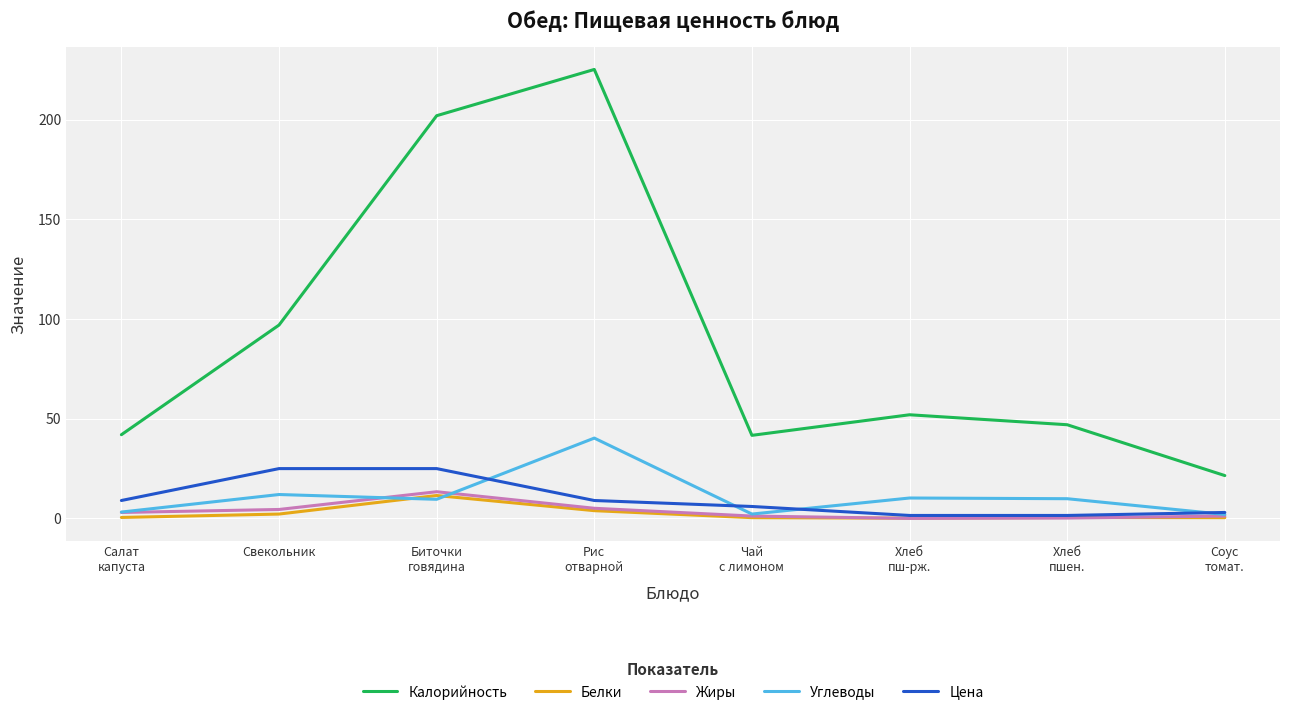

True or false: Цена and Углеводы cross at least once.

True